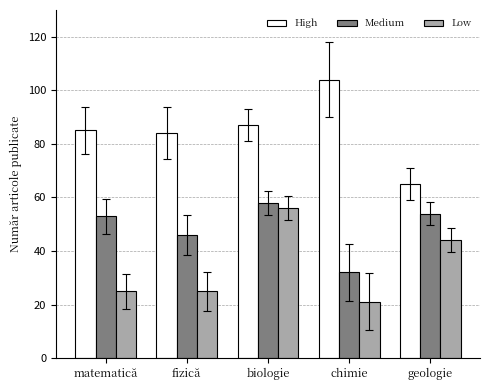

What is the difference between the Low values at fizică and geologie?

19